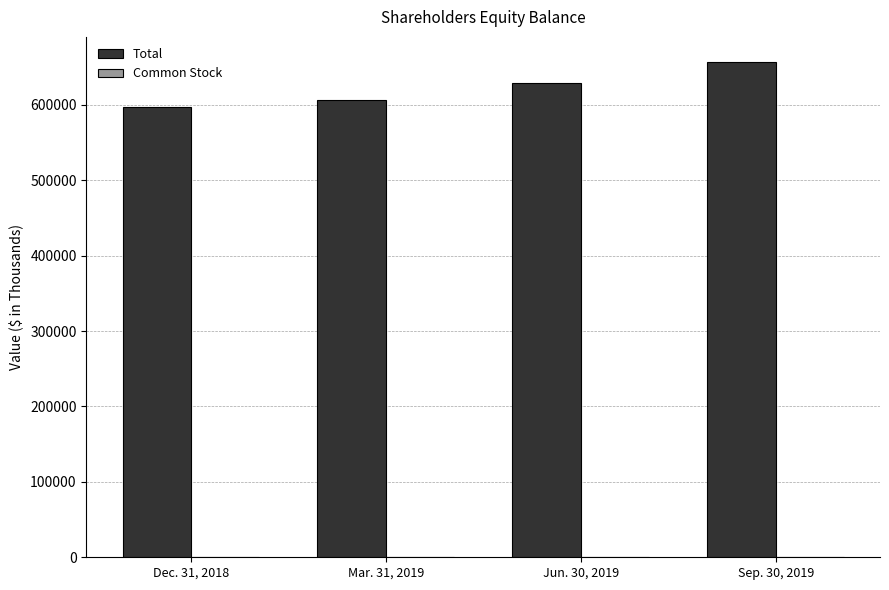

At which category does the chart reach its peak across all series?

Sep. 30, 2019